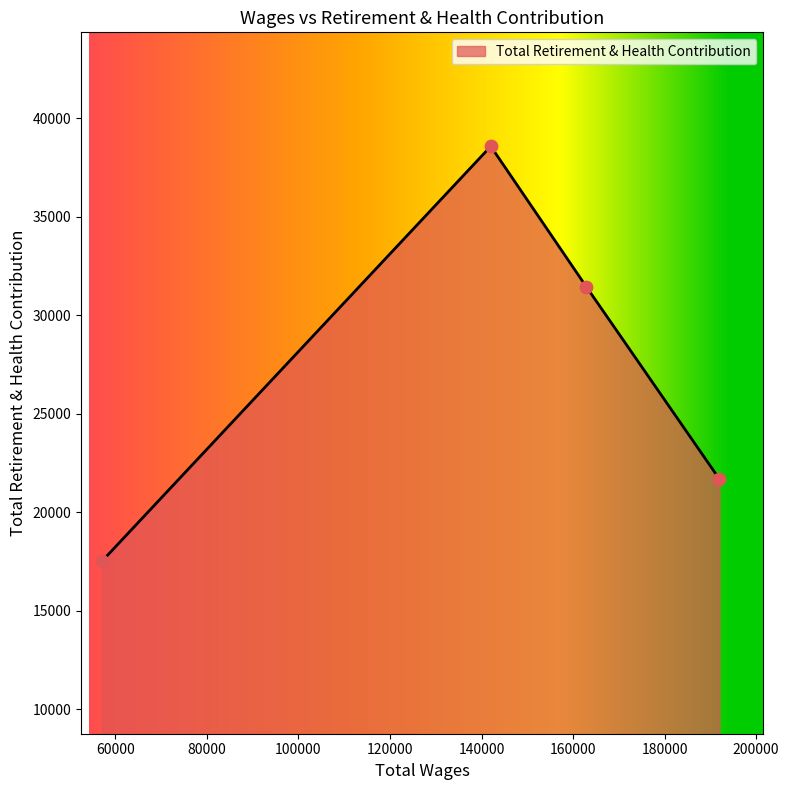

What is the sum of all values?

109228